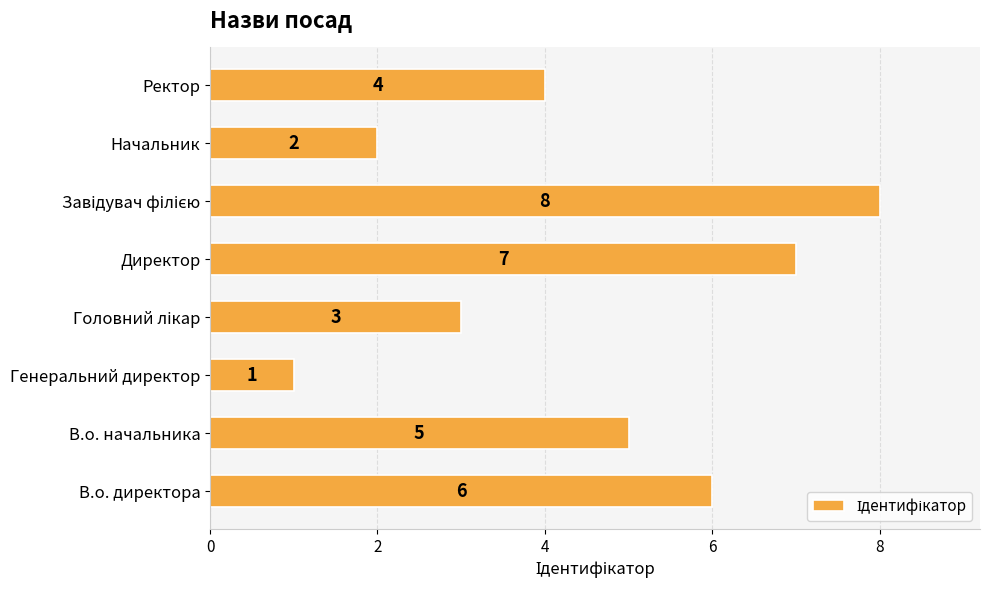

How many values are below 5?

4